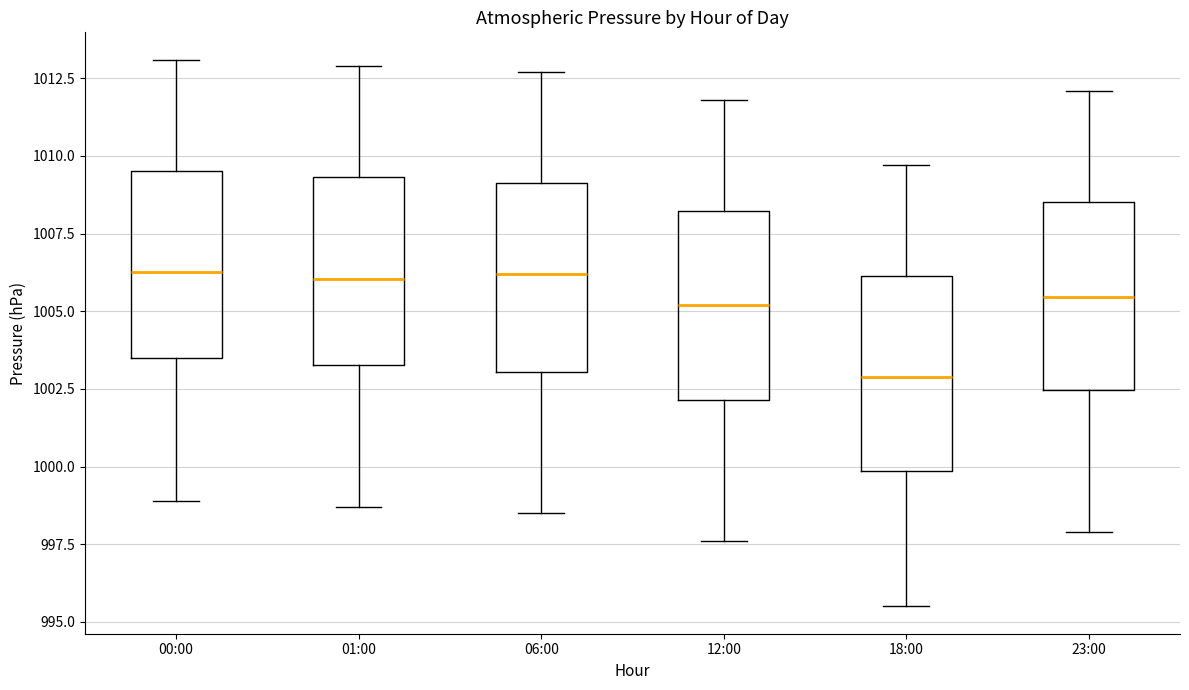

Reading left to right, transcribe this box plot: for each box, give where its median line is, the range the box spans, and where its two whiskers end, as read against the y-axis. The values are not printed on the chart, so give them approximately, as read against the axis.

00:00: median 1006.5, box 1003.5 to 1009.5, whiskers 999.0 to 1013.0
01:00: median 1006.0, box 1003.5 to 1009.5, whiskers 998.5 to 1013.0
06:00: median 1006.0, box 1003.0 to 1009.0, whiskers 998.5 to 1012.5
12:00: median 1005.0, box 1002.0 to 1008.0, whiskers 997.5 to 1012.0
18:00: median 1003.0, box 1000.0 to 1006.0, whiskers 995.5 to 1009.5
23:00: median 1005.5, box 1002.5 to 1008.5, whiskers 998.0 to 1012.0